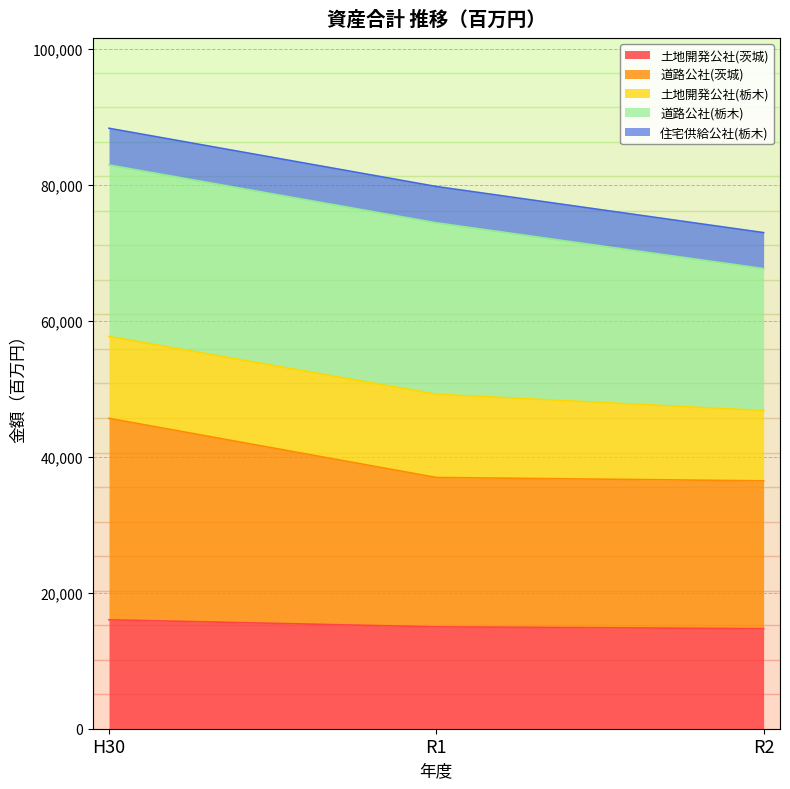

How many data points in 道路公社(茨城) are above 36978?

1